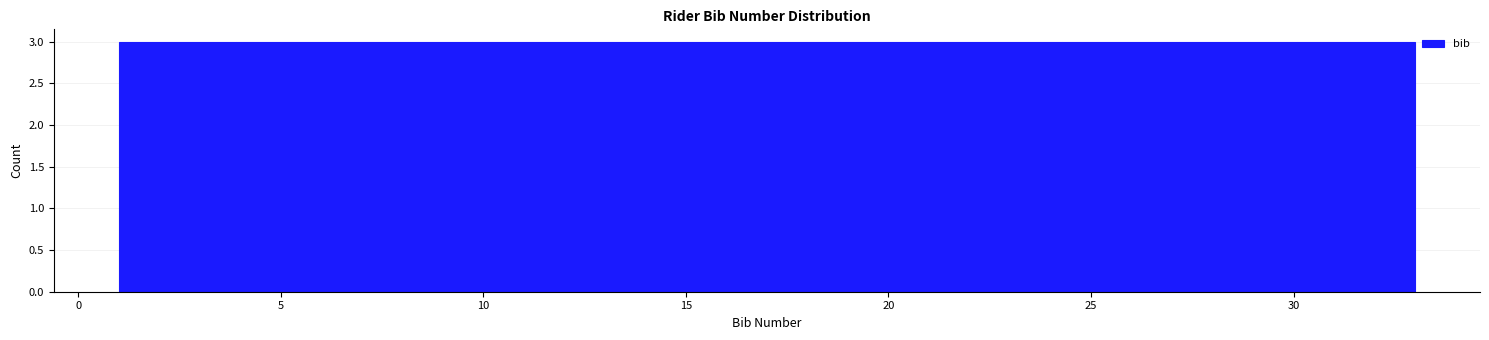

How tall is the bar that spans 1.0 to 4.0 on the x-axis? Neither the bar edges nor the heights are printed on the chart, so give them approximately, as read against the axes.

3